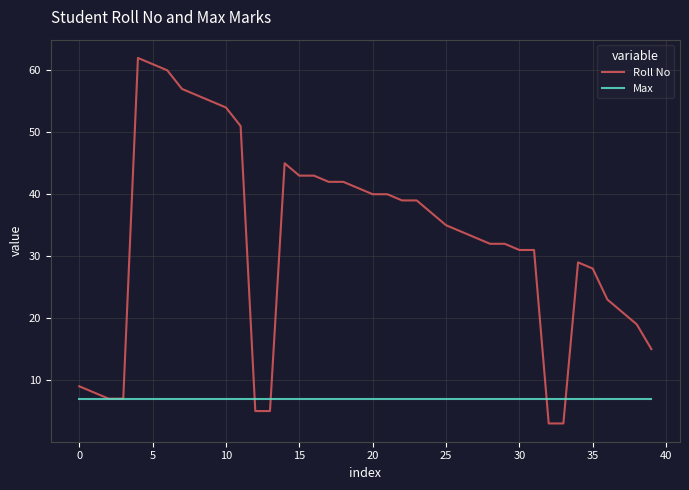

What is the maximum value shown in the chart?

62